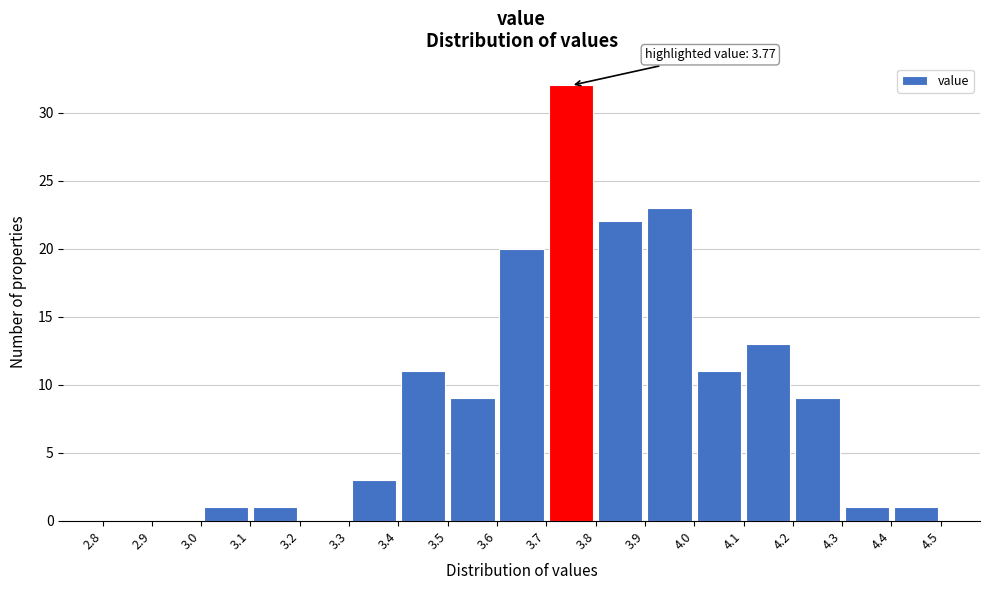

Over which range of the x-axis is the bar tallest?

3.7 to 3.8